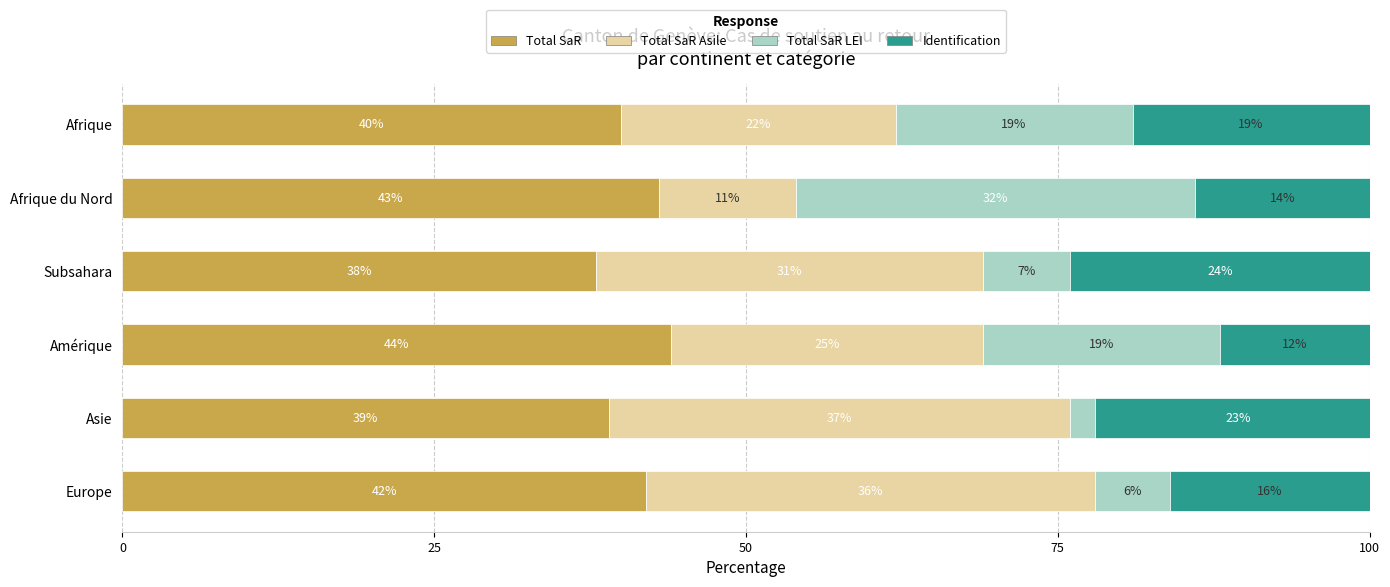

How many data points does each series have?

6